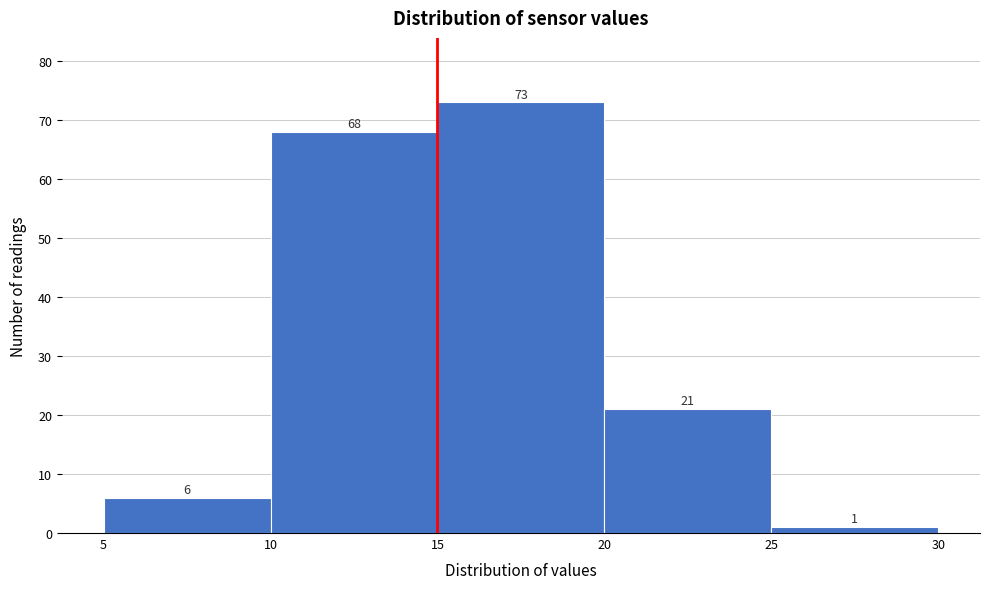

What is the height of the bar covering 10 to 15 on the x-axis?

68